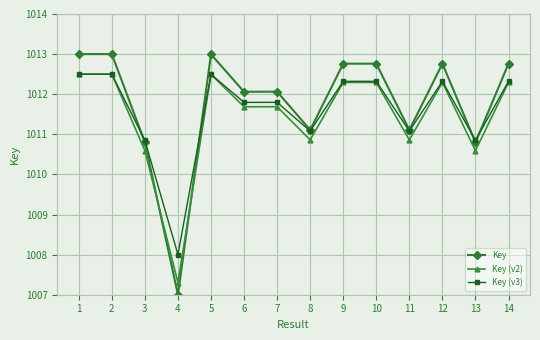

True or false: Key has a value of 1010.8 at 13.

True